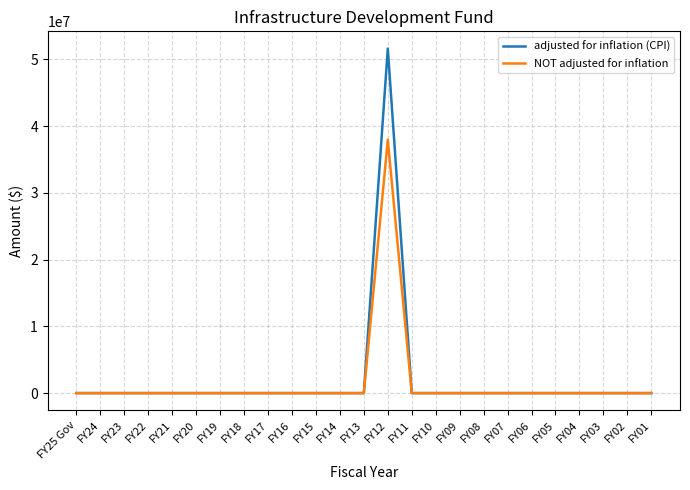

How many lines are shown in the chart?

2